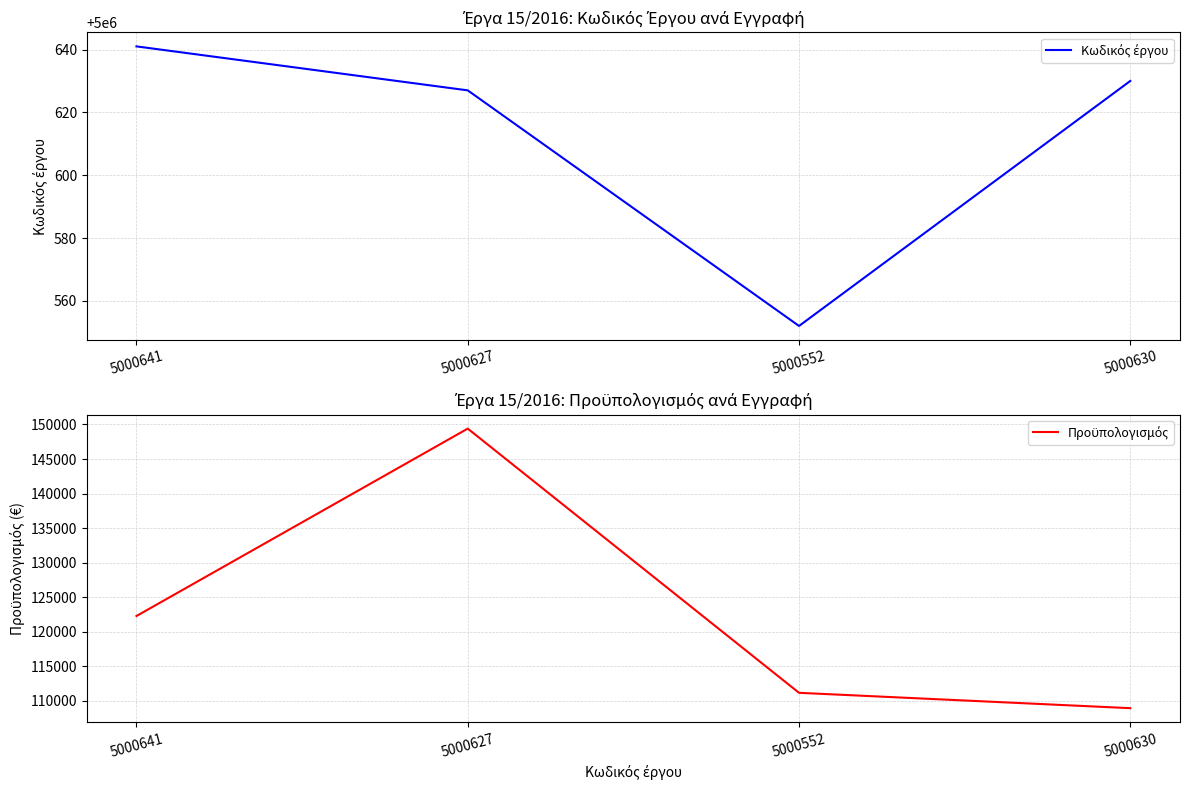

What position from the left is 5000627?

2